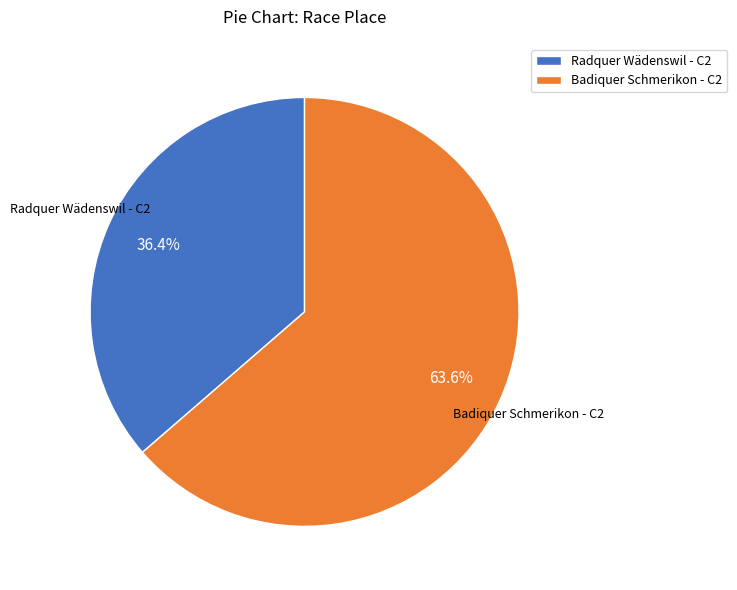

Is it true that Badiquer Schmerikon - C2 is 64% of the pie?

True